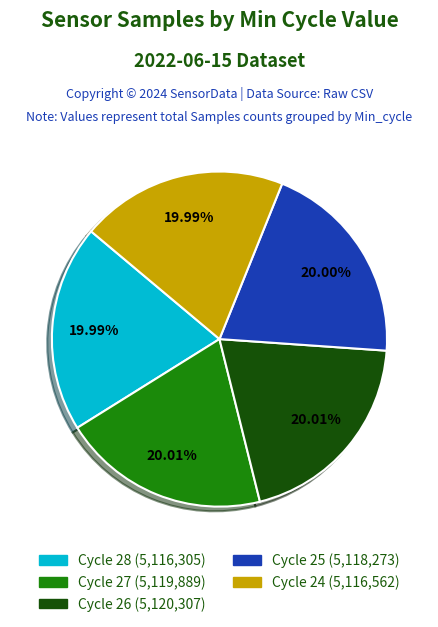

Does any single category account for the majority?

No